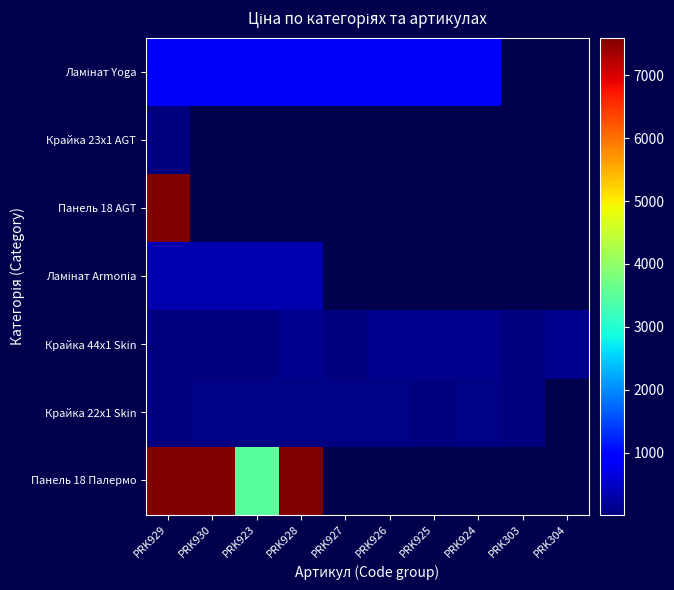

The Ламінат Yoga series shows 818.5 at PRK925. True or false?

True